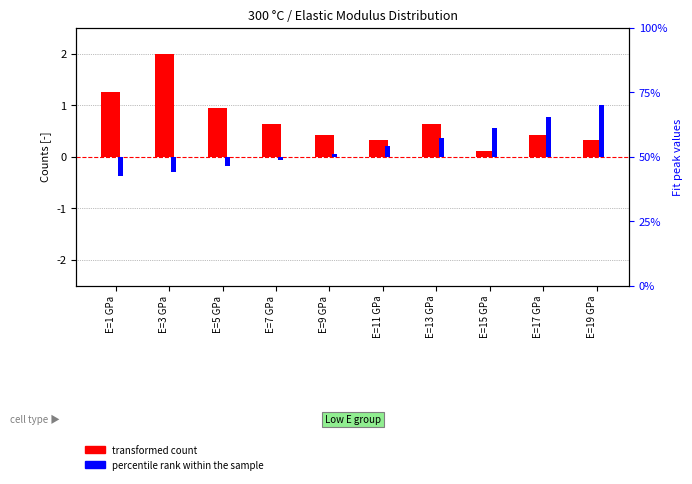

At E=3 GPa, list the series in order from largest to smallest.

transformed count, percentile rank within the sample